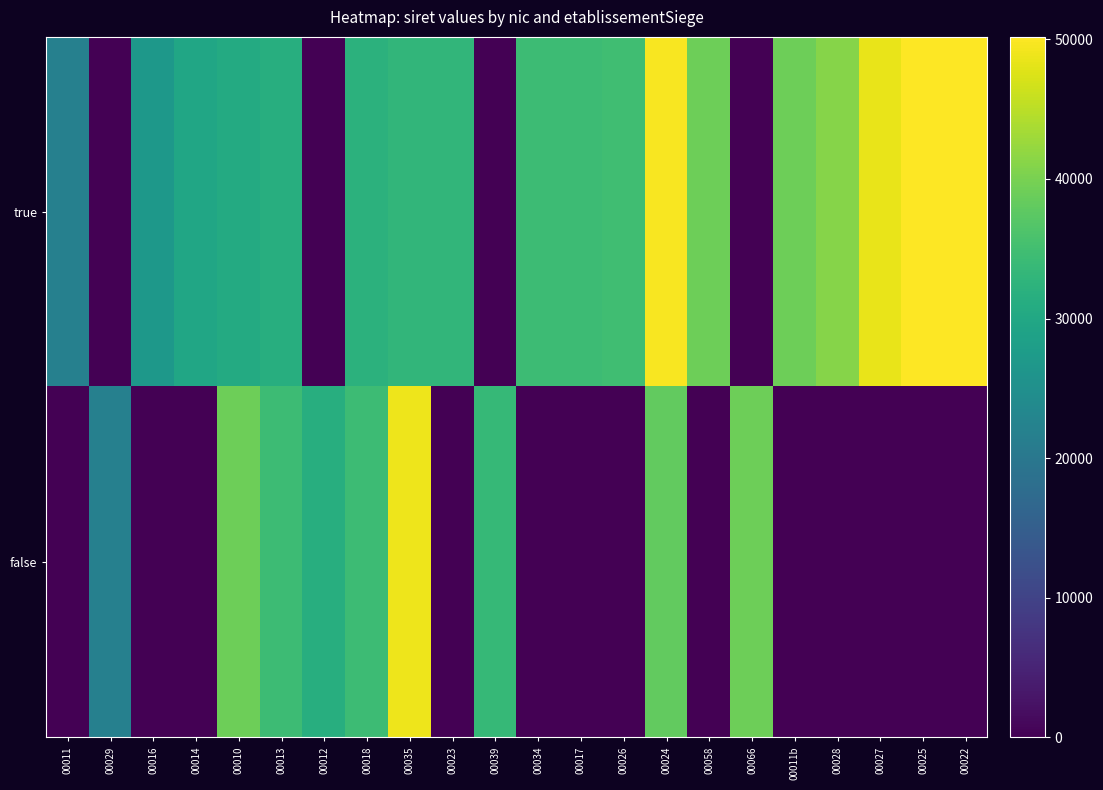

Between 00035 and 00026, which series saw the biggest shift?

false